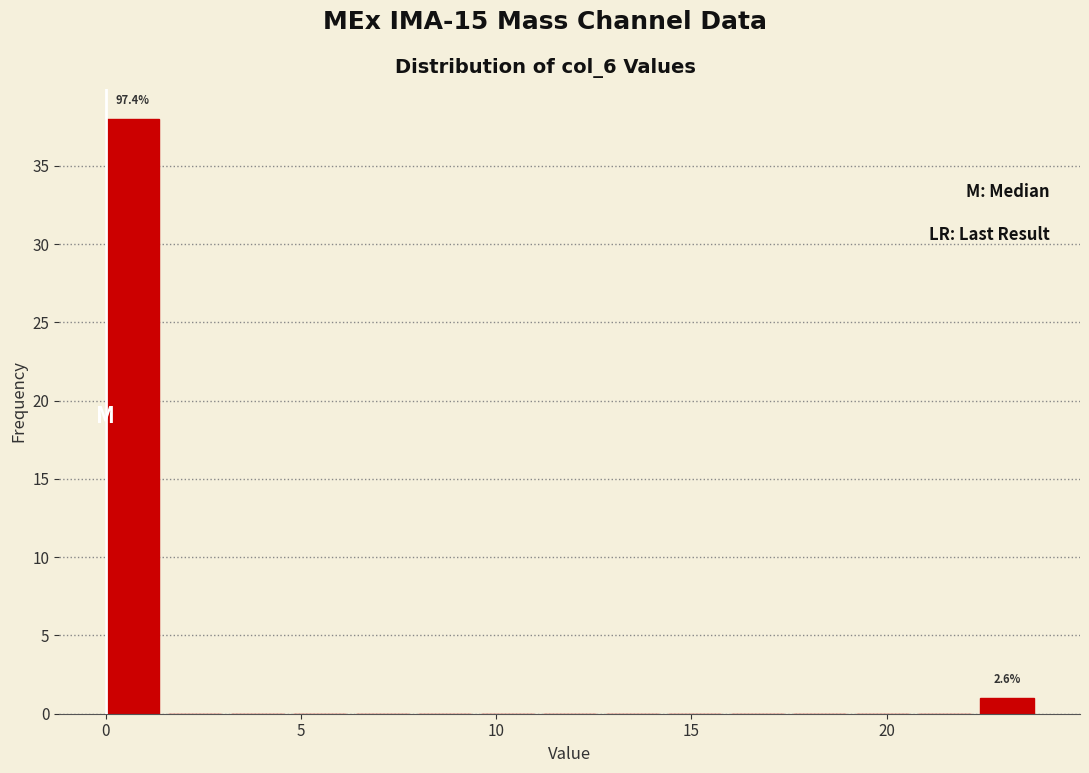

Around what value on the x-axis is the tallest bar? Give the approximate position of its centre, as read against the axis.

0.5